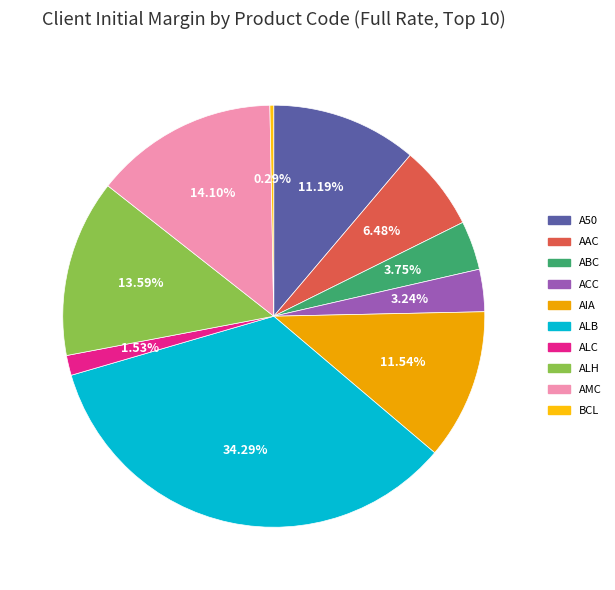

Combined, what portion of the pie is ALC and AMC?

15.6%